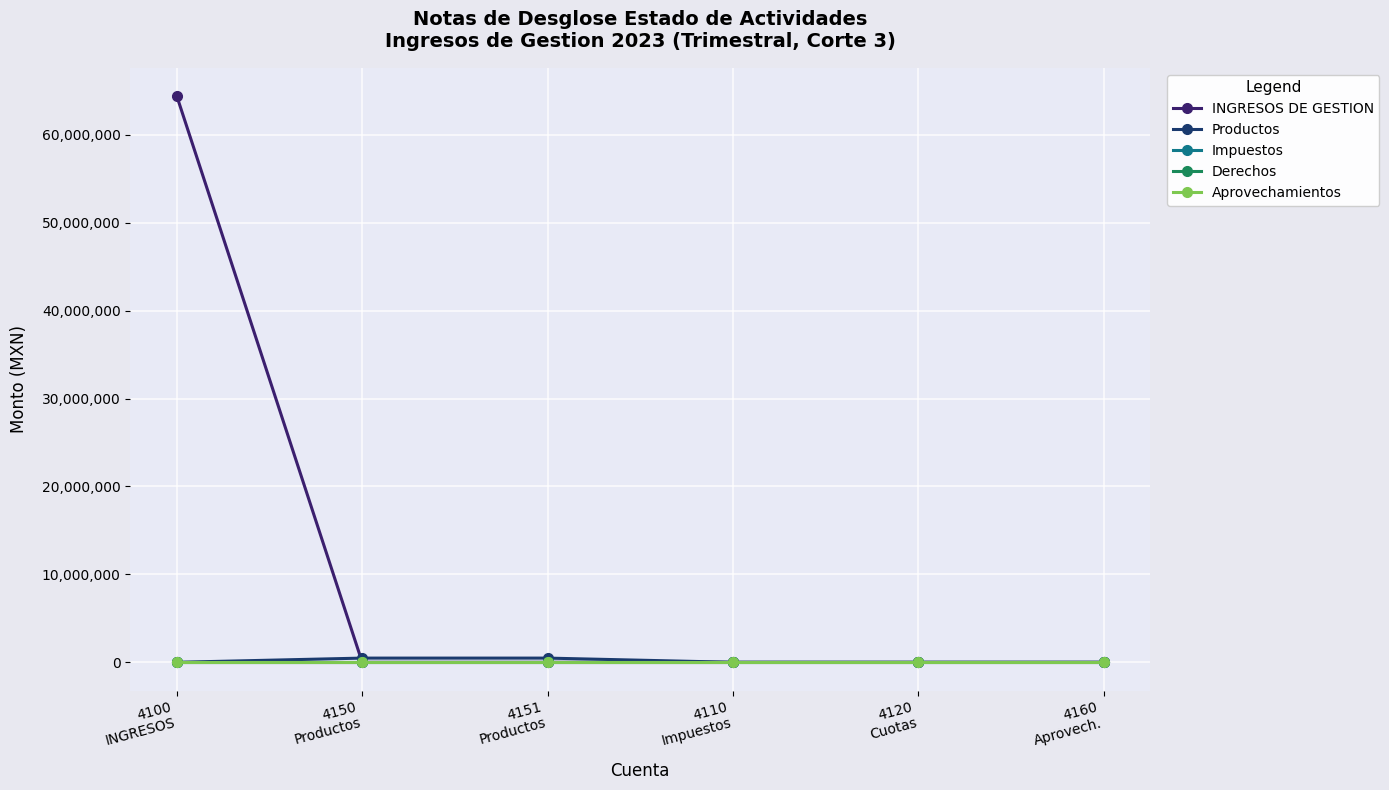

Rank the series at 4100
INGRESOS from highest to lowest value.

INGRESOS DE GESTION, Productos, Impuestos, Derechos, Aprovechamientos